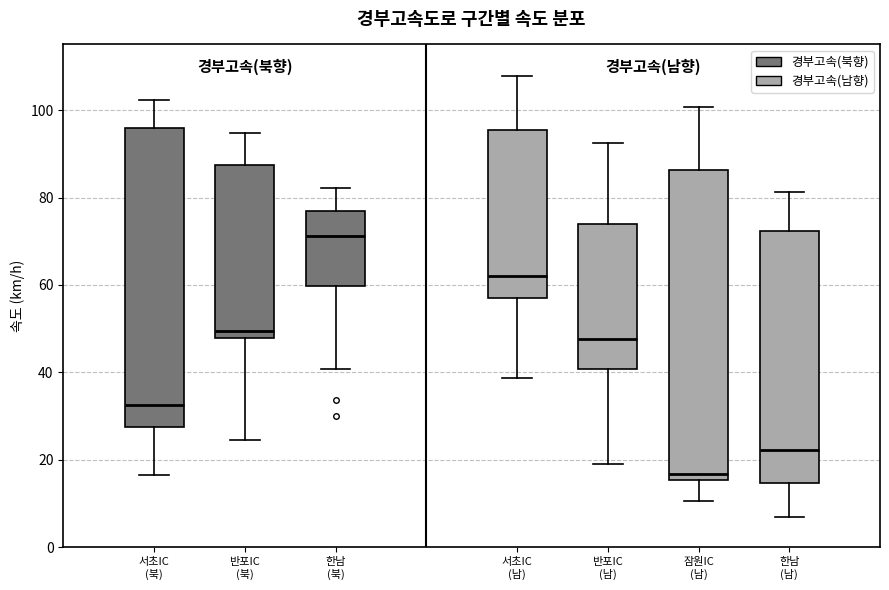

Which box has the highest median line?

한남 (북)